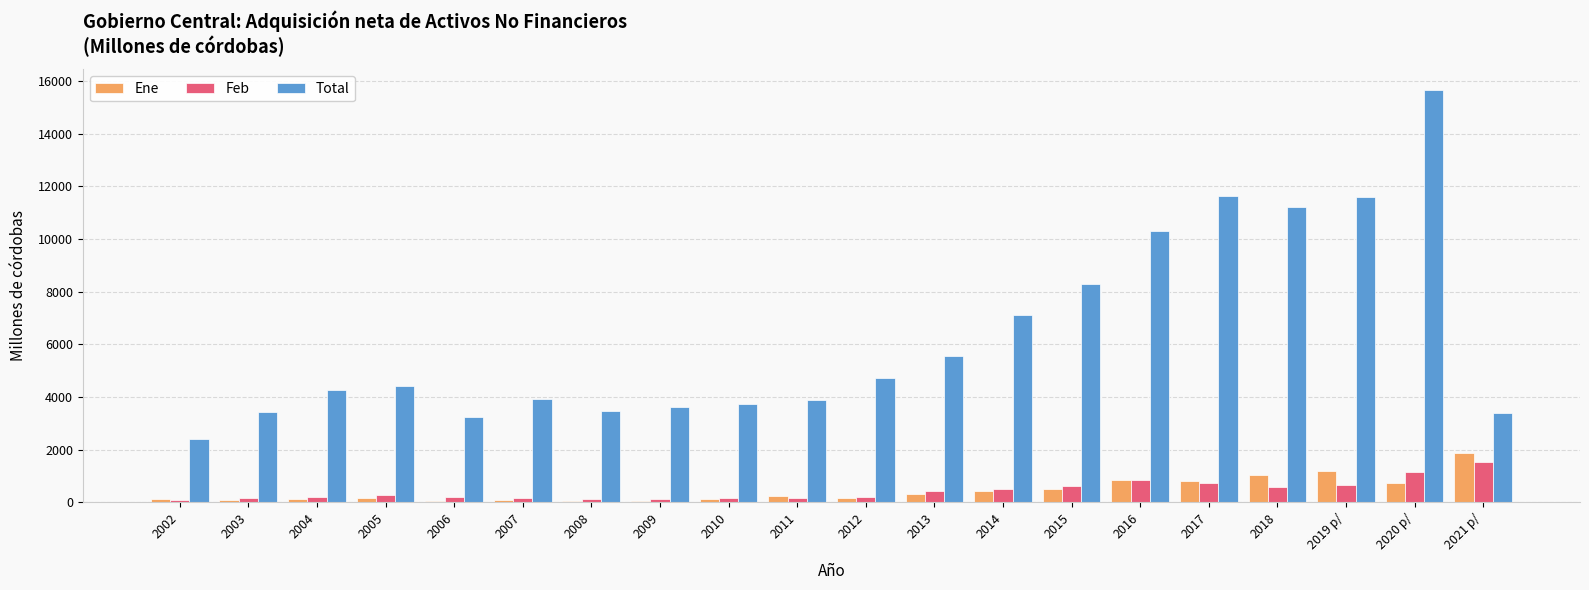

Between 2012 and 2015, which series saw the biggest shift?

Total